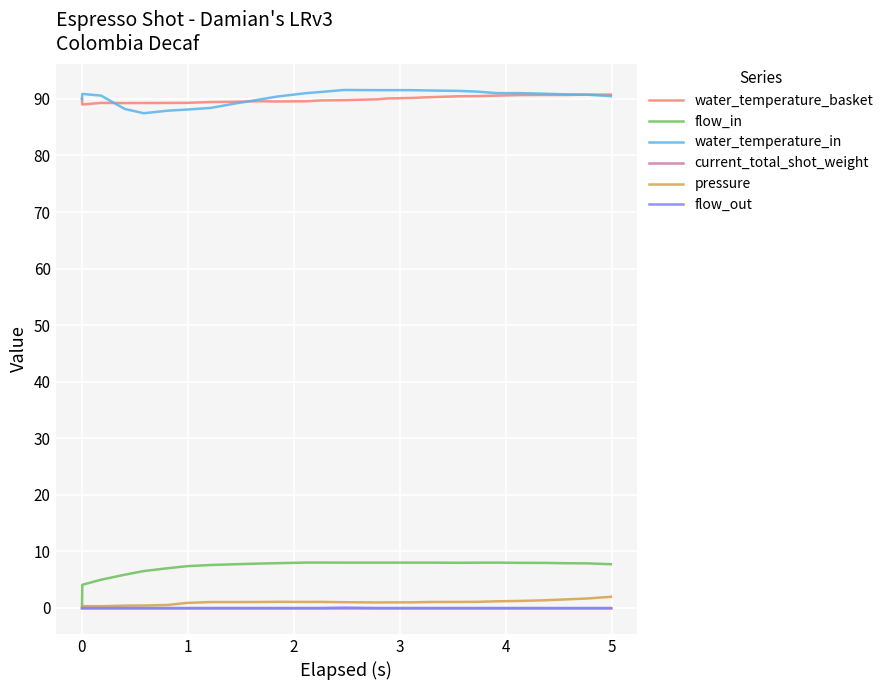

True or false: flow_in has more than 0 interior local peaks.

True